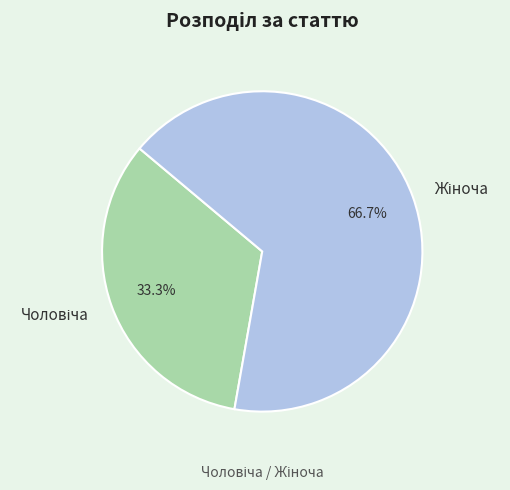

How many segments does this pie chart have?

2